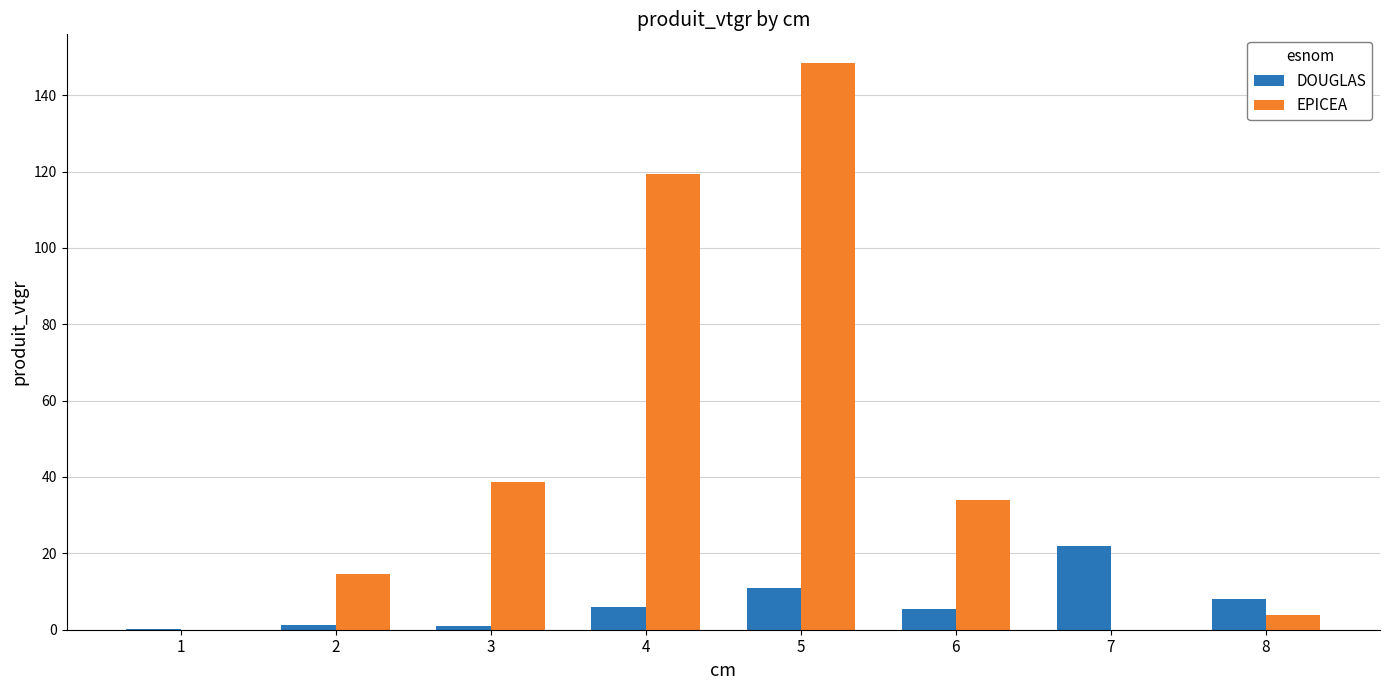

What is the average value of the EPICEA series?

44.9